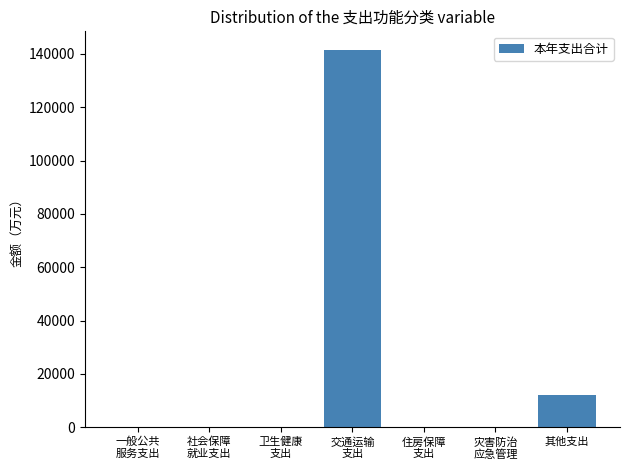

What is the maximum value shown in the chart?

141362.6